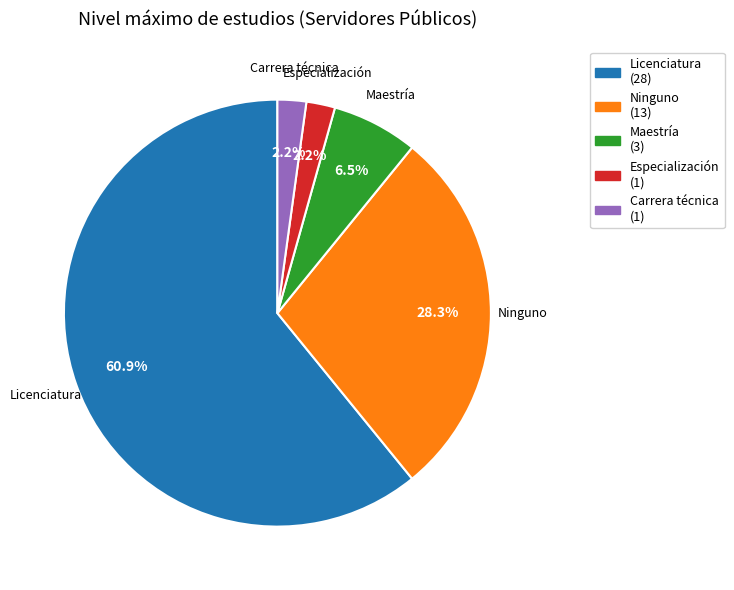

Is there a majority slice in this chart?

Yes